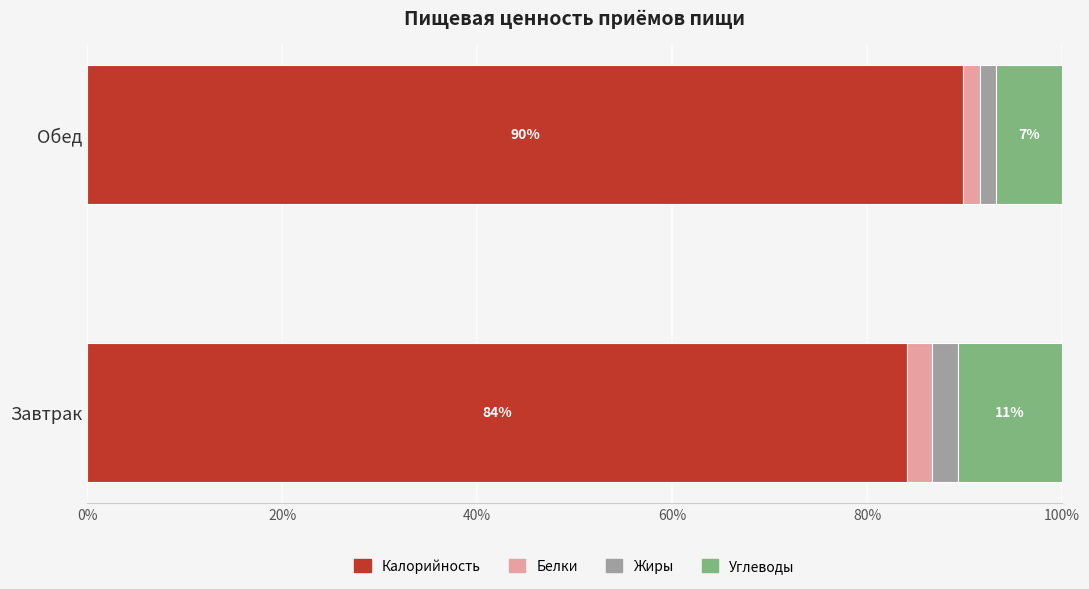

What is the minimum value for Калорийность?

84.1